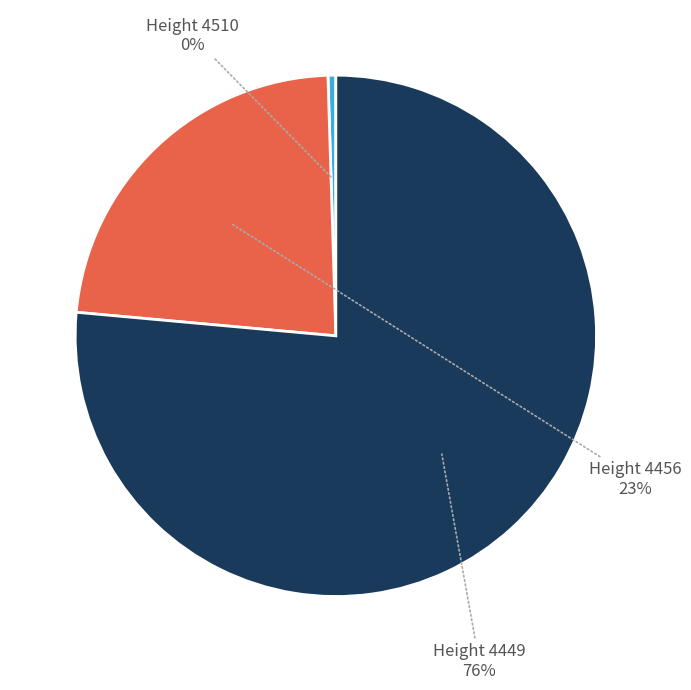

Is there any slice that represents more than half of the pie?

Yes